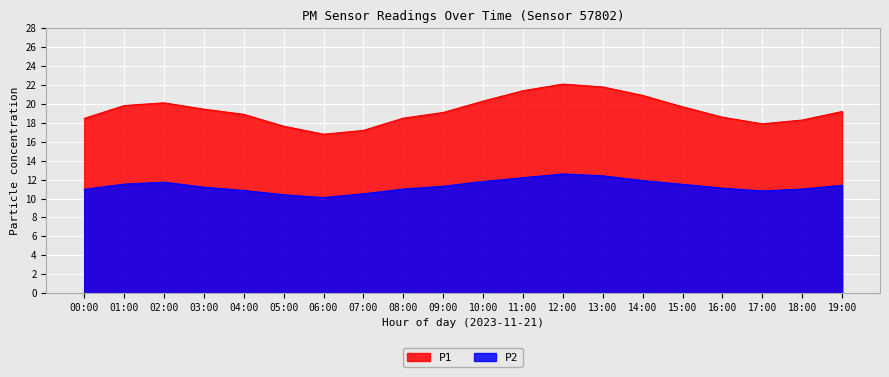

What is the difference between the second highest and second lowest values in the P1 series?

4.6